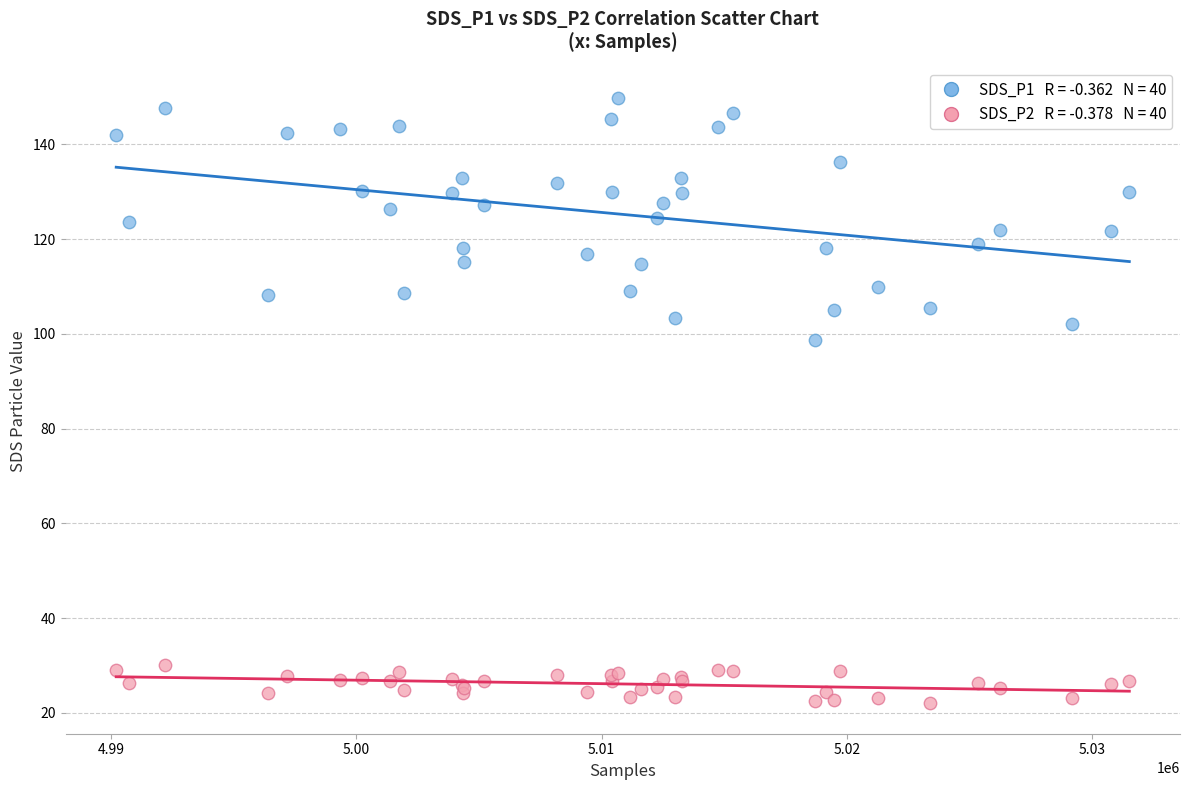

Across all series, what Y value is closest to 85?

98.7